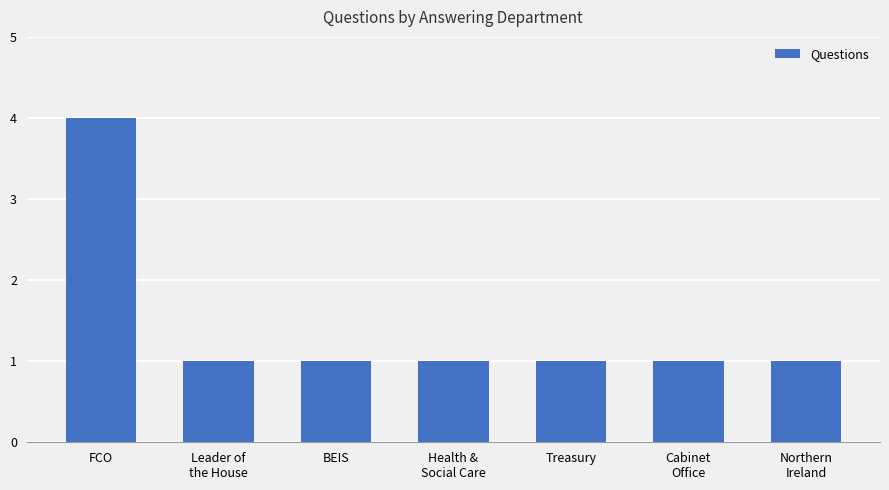

Reading left to right, what are all the values shown in this chart?

4	1	1	1	1	1	1